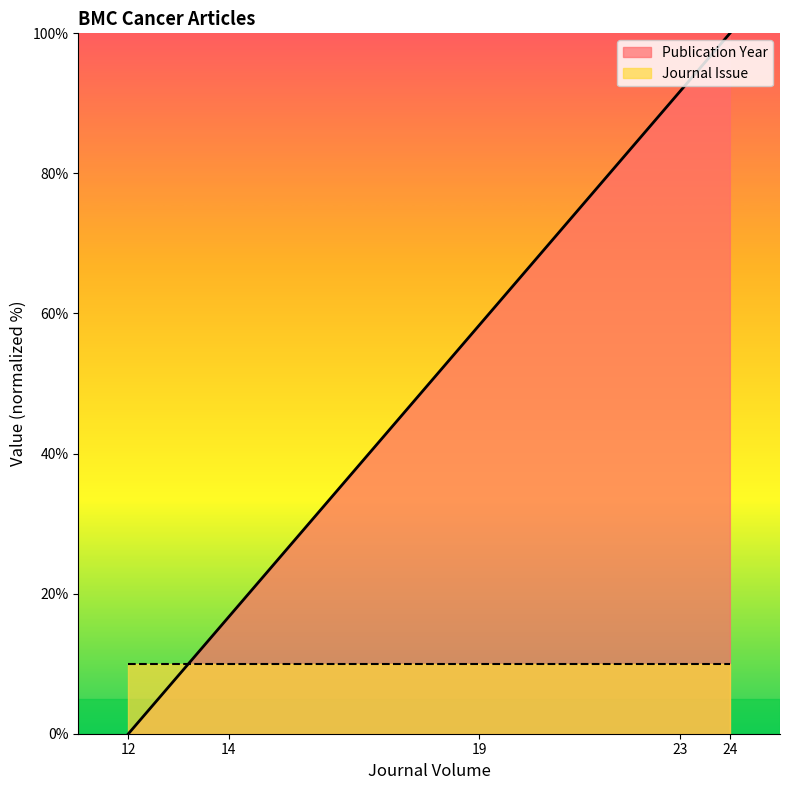

True or false: Journal Issue has a value of 13.7 at 19.

False